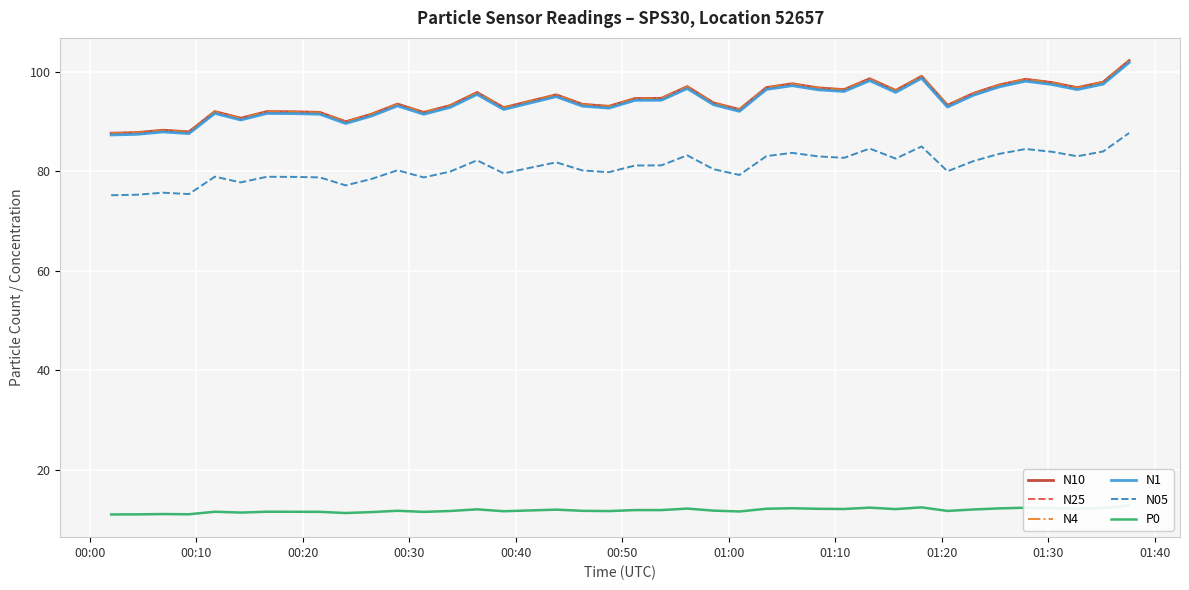

True or false: N05 and N1 intersect in this chart.

False